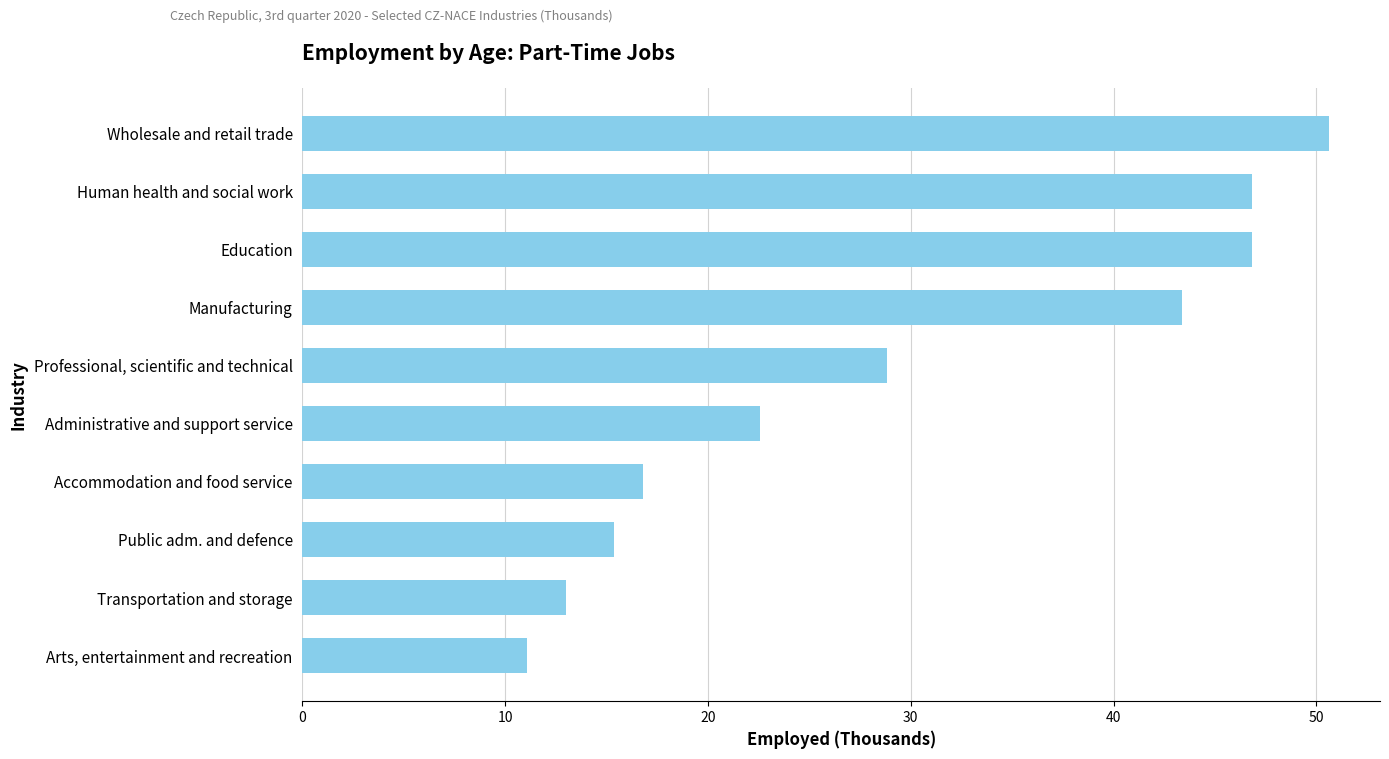

List the labels in order of value, largest first.

Wholesale and retail trade, Human health and social work, Education, Manufacturing, Professional, scientific and technical, Administrative and support service, Accommodation and food service, Public adm. and defence, Transportation and storage, Arts, entertainment and recreation